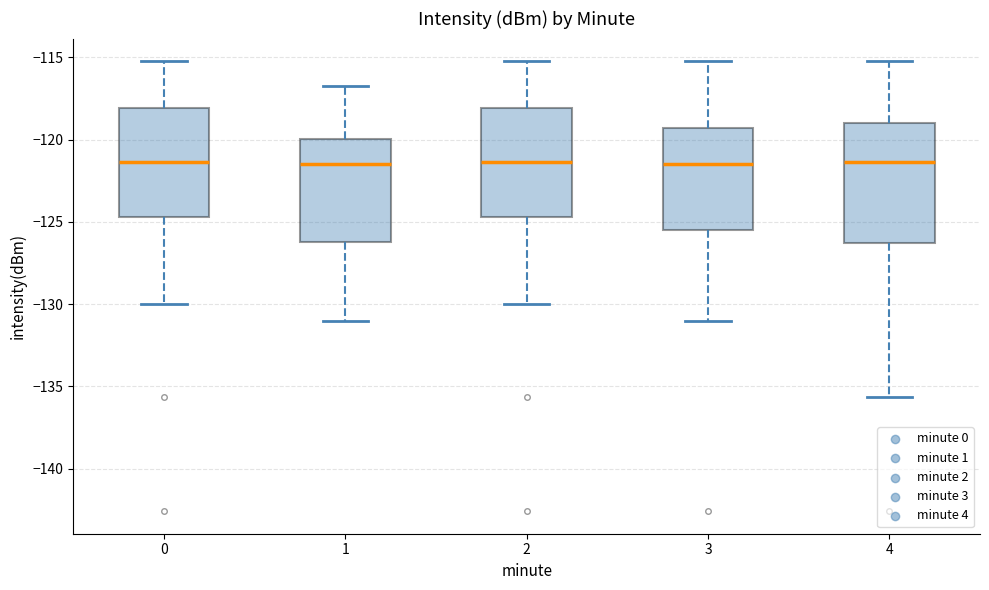

Comparing the boxes themselves (not the whiskers), which one is the tallest?

4